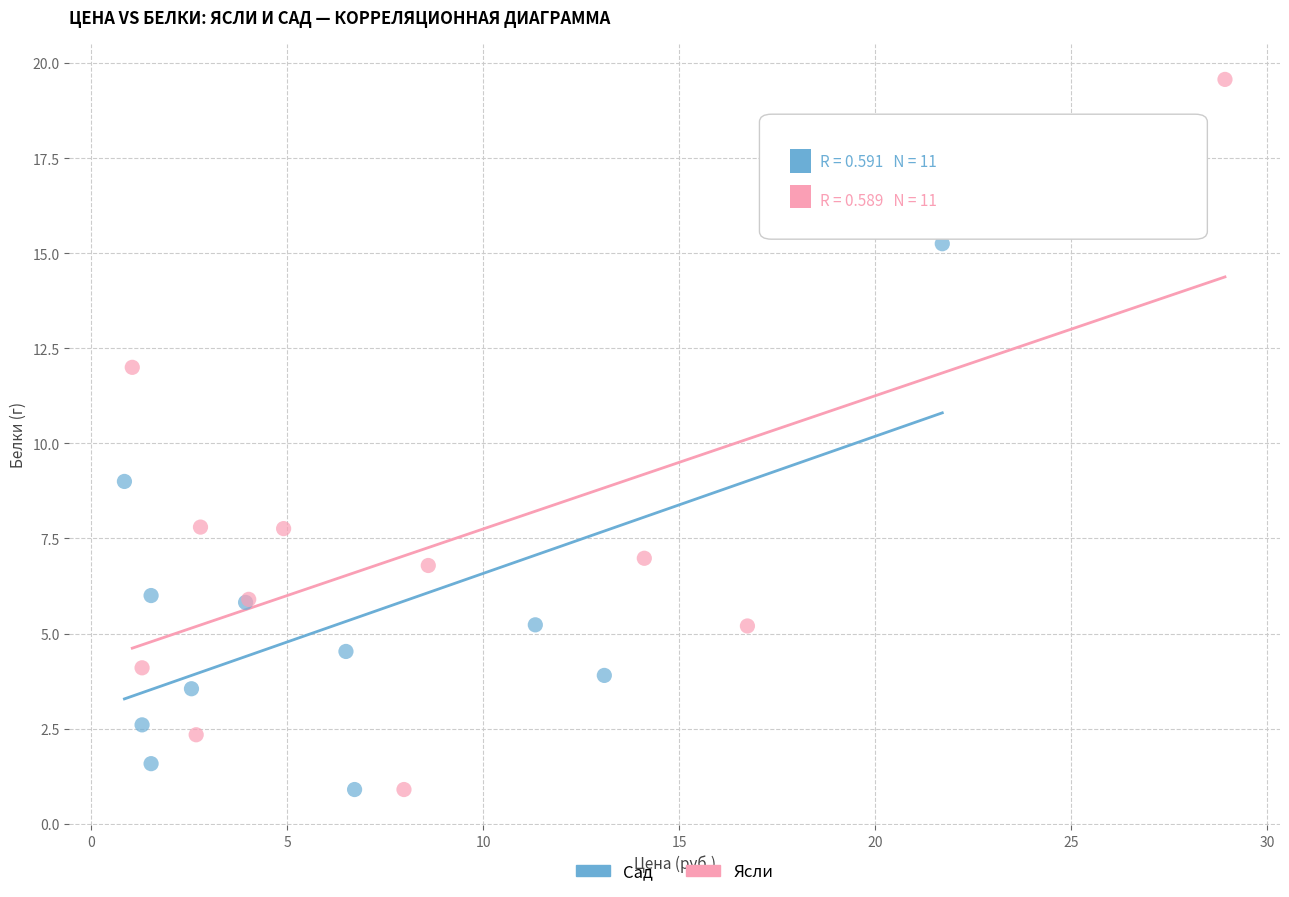

Which series has the widest spread of Y values?

Ясли